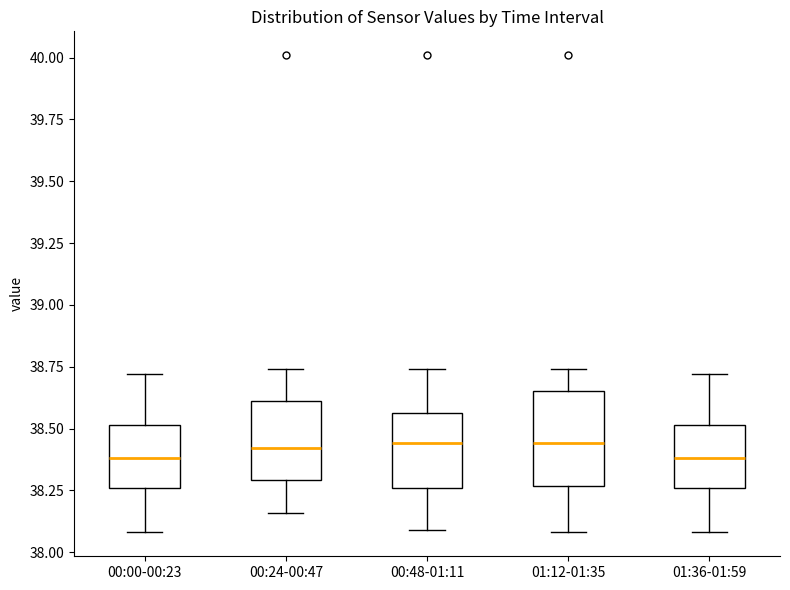

Which box is the tallest, from its lower edge to its upper edge?

01:12-01:35